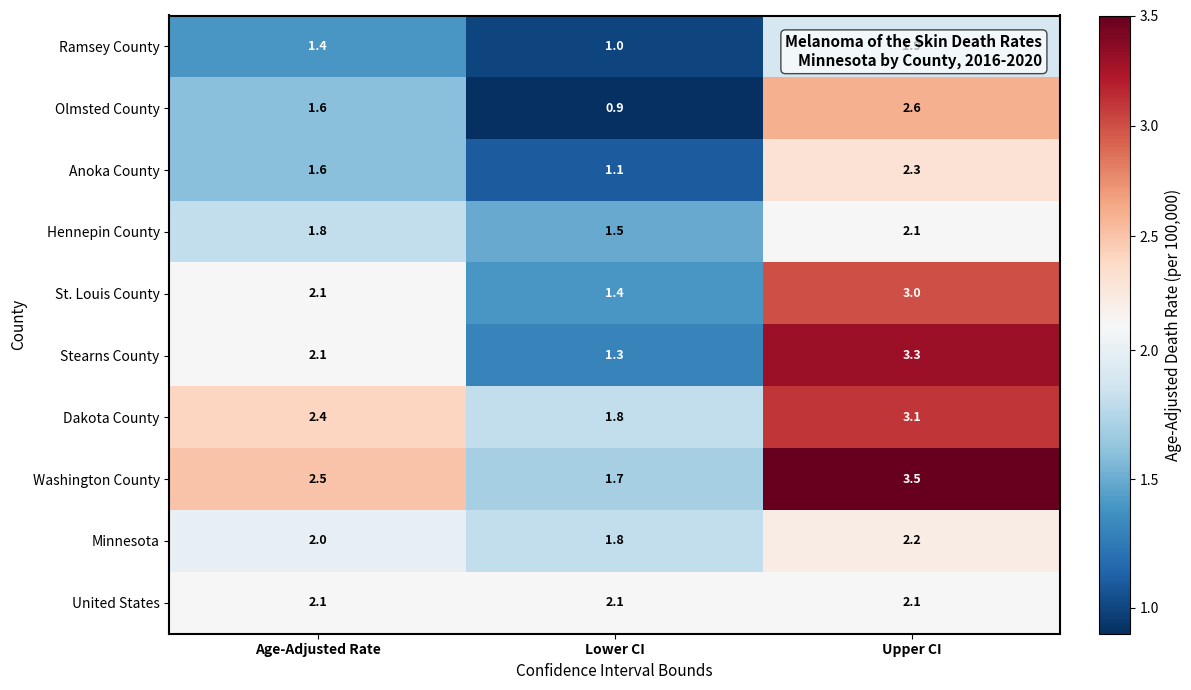

Which series changed the most between Age-Adjusted Rate and Upper CI?

Stearns County